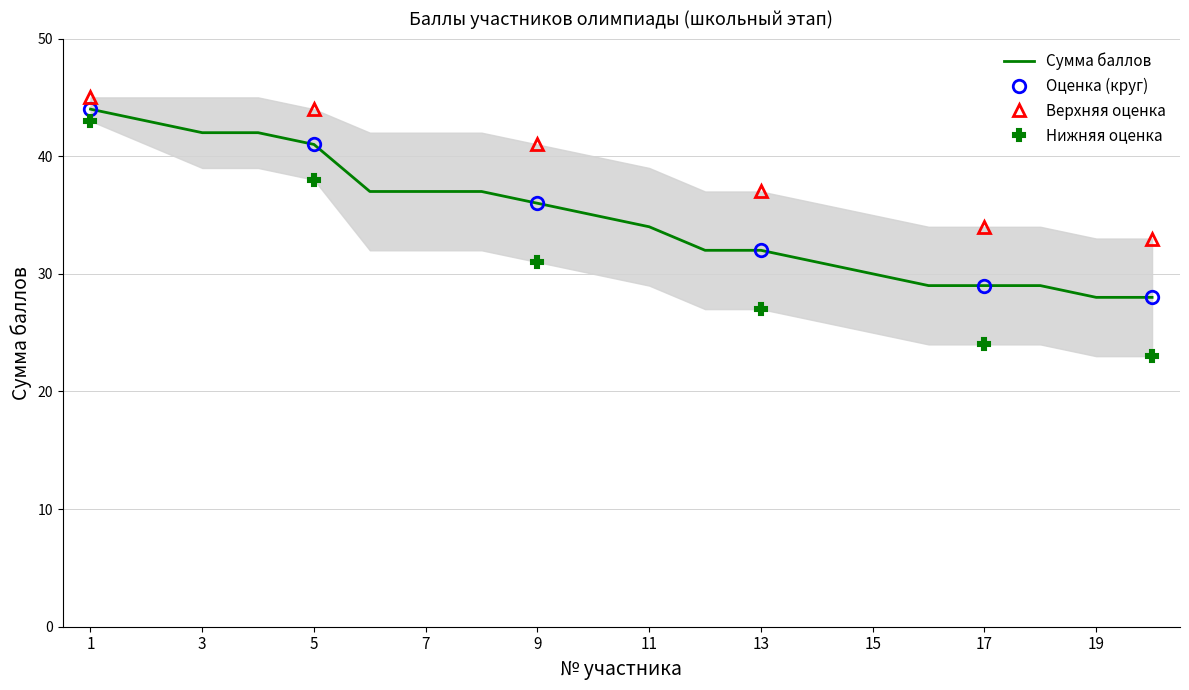

What is the difference between the values at 7 and 10?

2